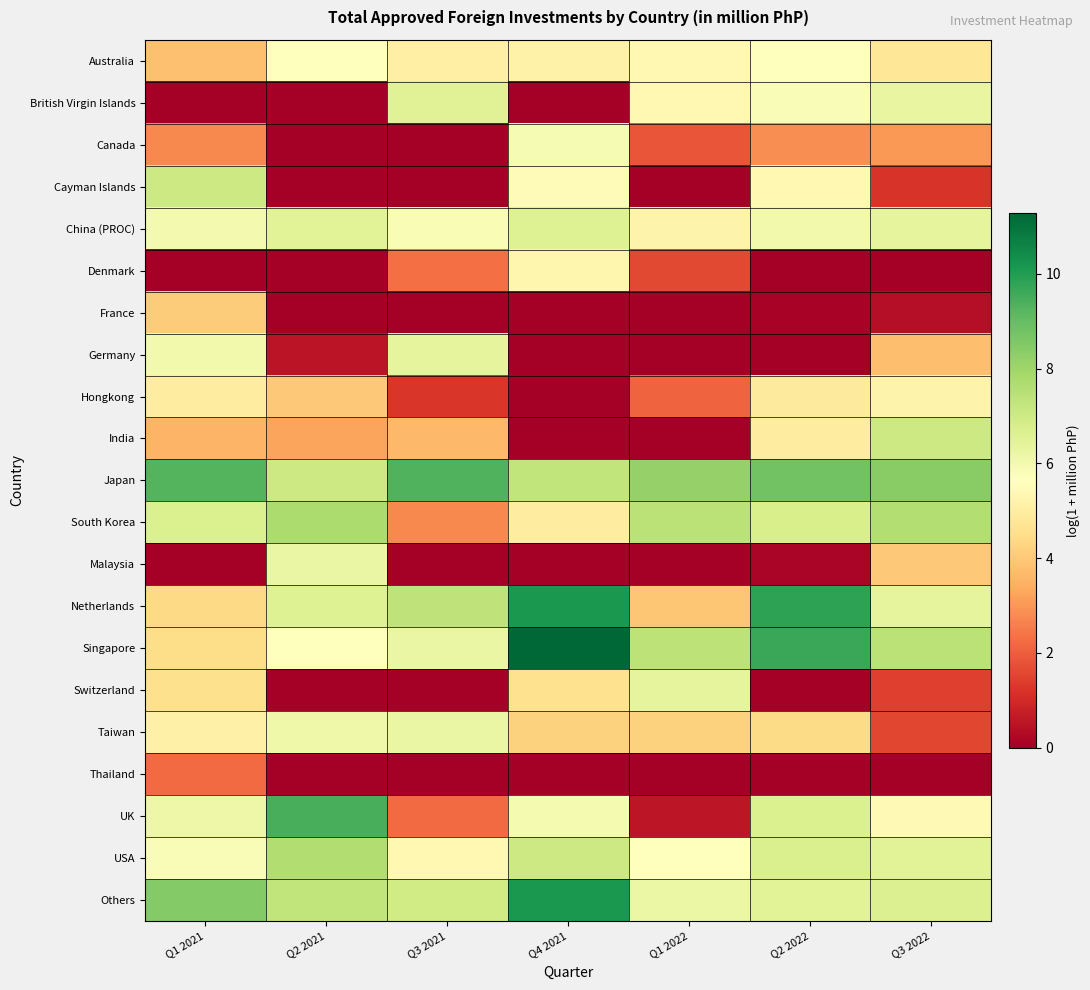

Between Q2 2021 and Q2 2022, which series saw the biggest shift?

Malaysia